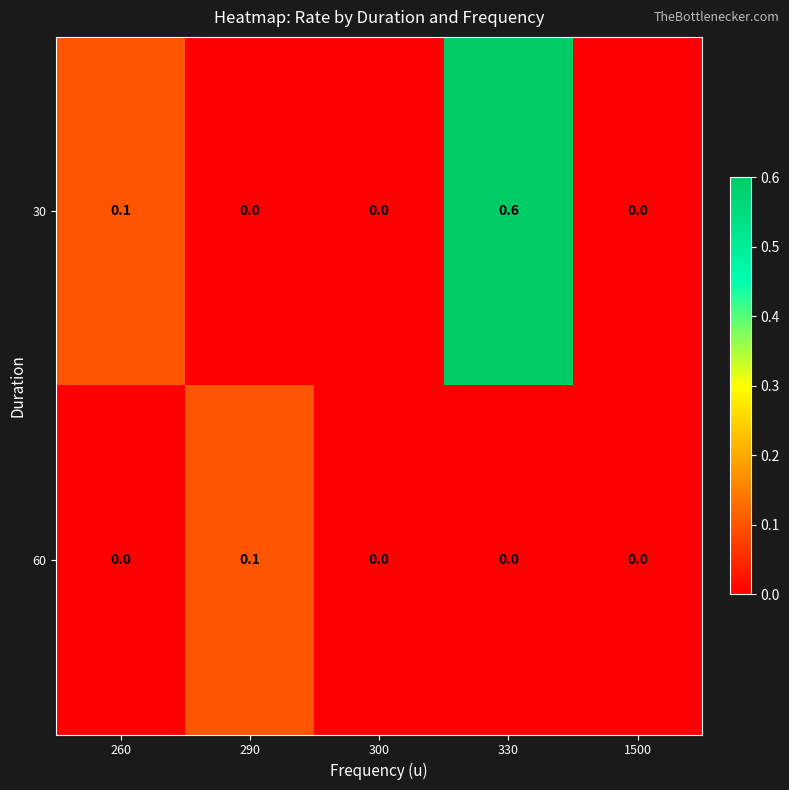

At which category is the sum across all series the highest?

330